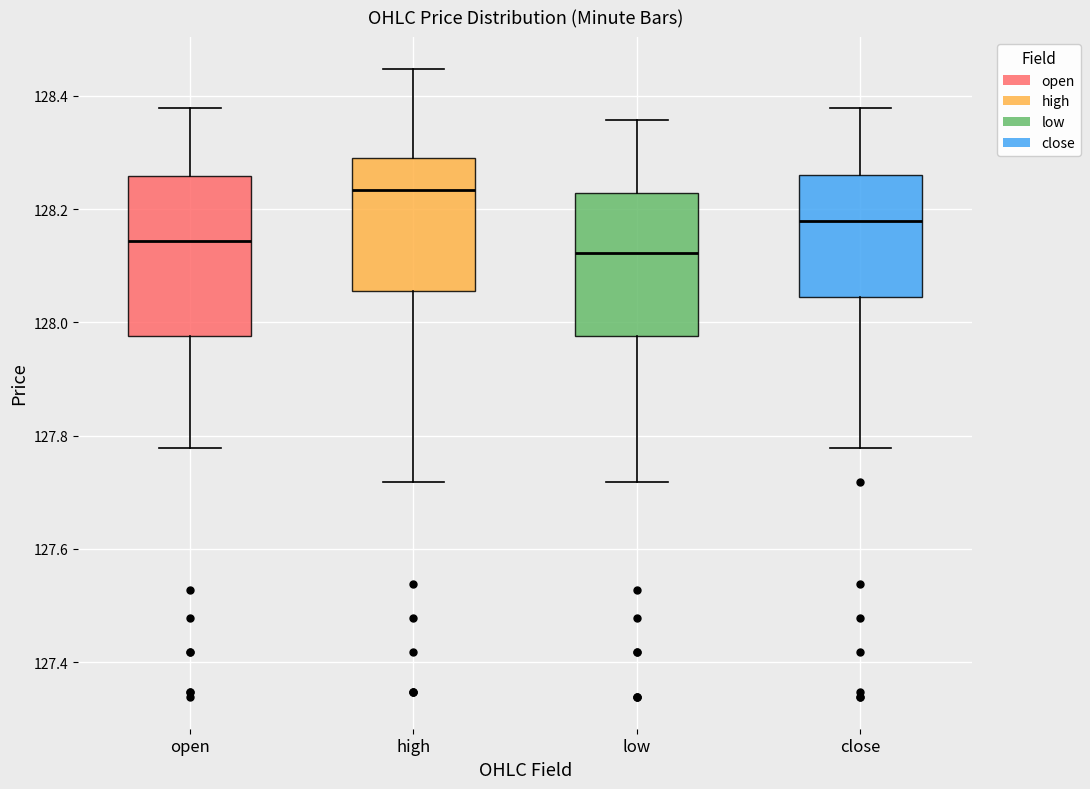

Reading left to right, transcribe this box plot: for each box, give where its median line is, the range the box spans, and where its two whiskers end, as read against the y-axis. The values are not printed on the chart, so give them approximately, as read against the axis.

open: median 128.14, box 127.98 to 128.26, whiskers 127.78 to 128.38
high: median 128.24, box 128.06 to 128.30, whiskers 127.72 to 128.44
low: median 128.12, box 127.98 to 128.22, whiskers 127.72 to 128.36
close: median 128.18, box 128.04 to 128.26, whiskers 127.78 to 128.38